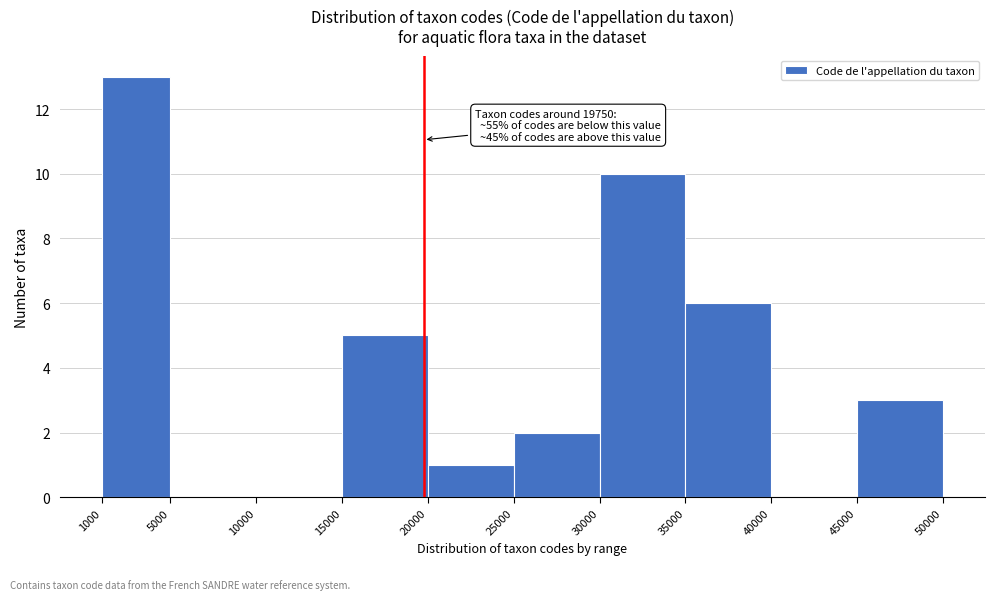

Over which range of the x-axis is the bar tallest?

1000 to 5000